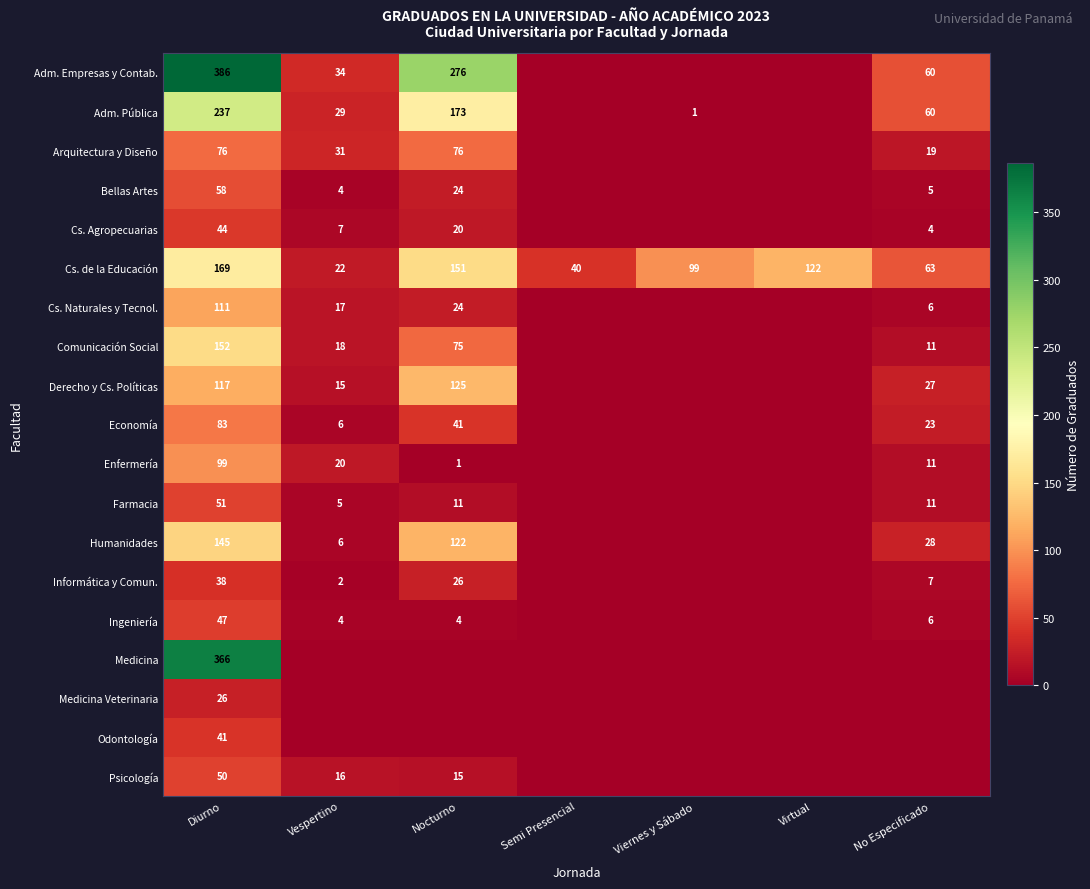

At Diurno, list the series in order from smallest to largest.

Medicina Veterinaria, Informática y Comun., Odontología, Cs. Agropecuarias, Ingeniería, Psicología, Farmacia, Bellas Artes, Arquitectura y Diseño, Economía, Enfermería, Cs. Naturales y Tecnol., Derecho y Cs. Políticas, Humanidades, Comunicación Social, Cs. de la Educación, Adm. Pública, Medicina, Adm. Empresas y Contab.